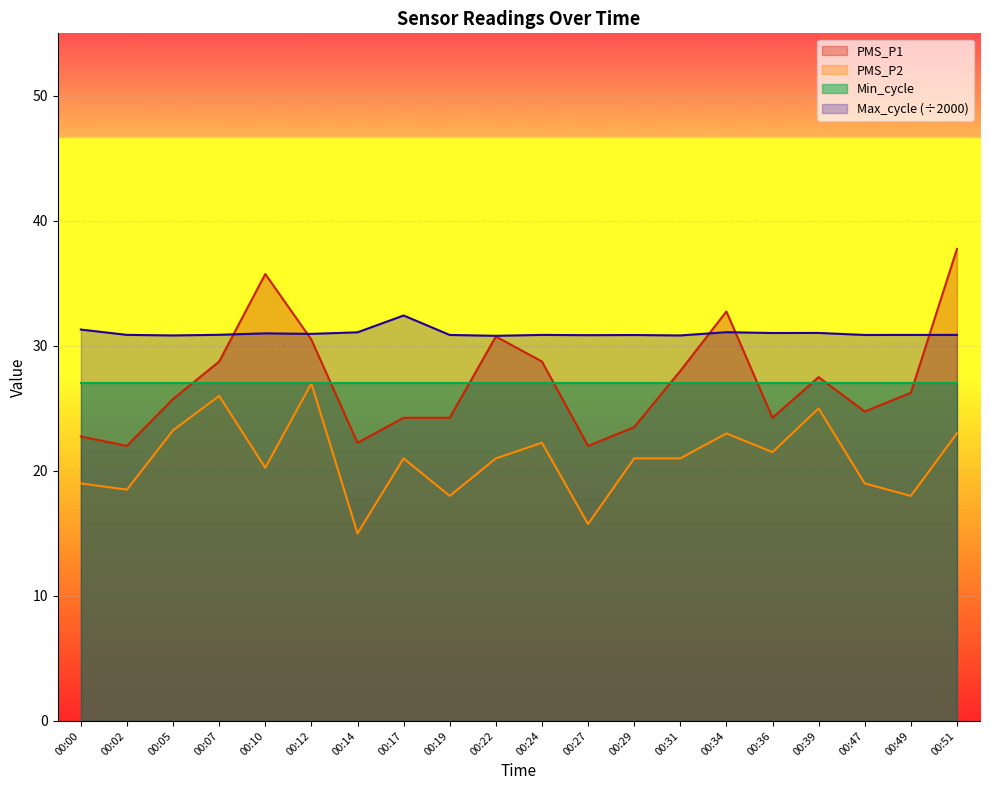

Which series has the largest total across all categories?

Max_cycle (÷2000)